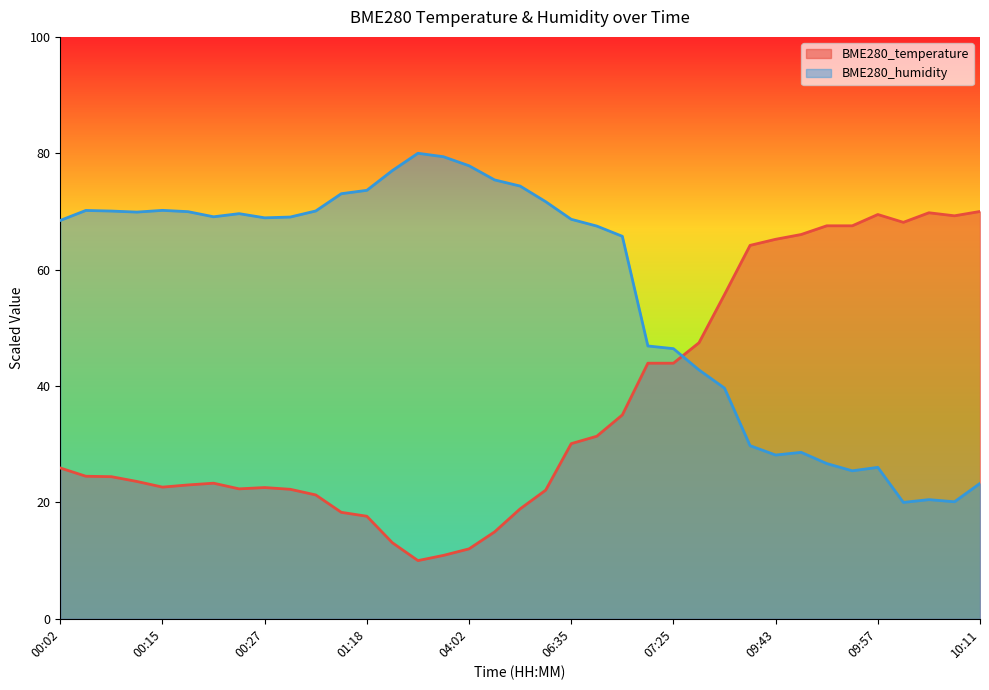

What is the label of the 3rd point from the left?

00:08